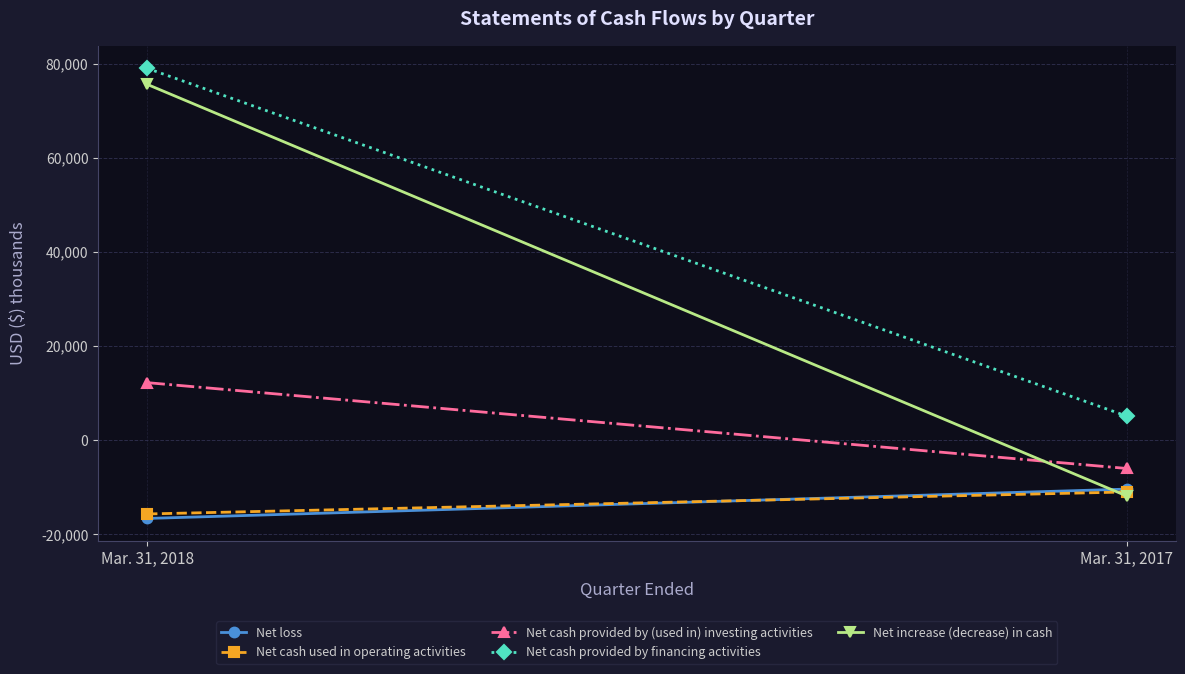

Which label corresponds to the largest value in the chart?

Mar. 31, 2018